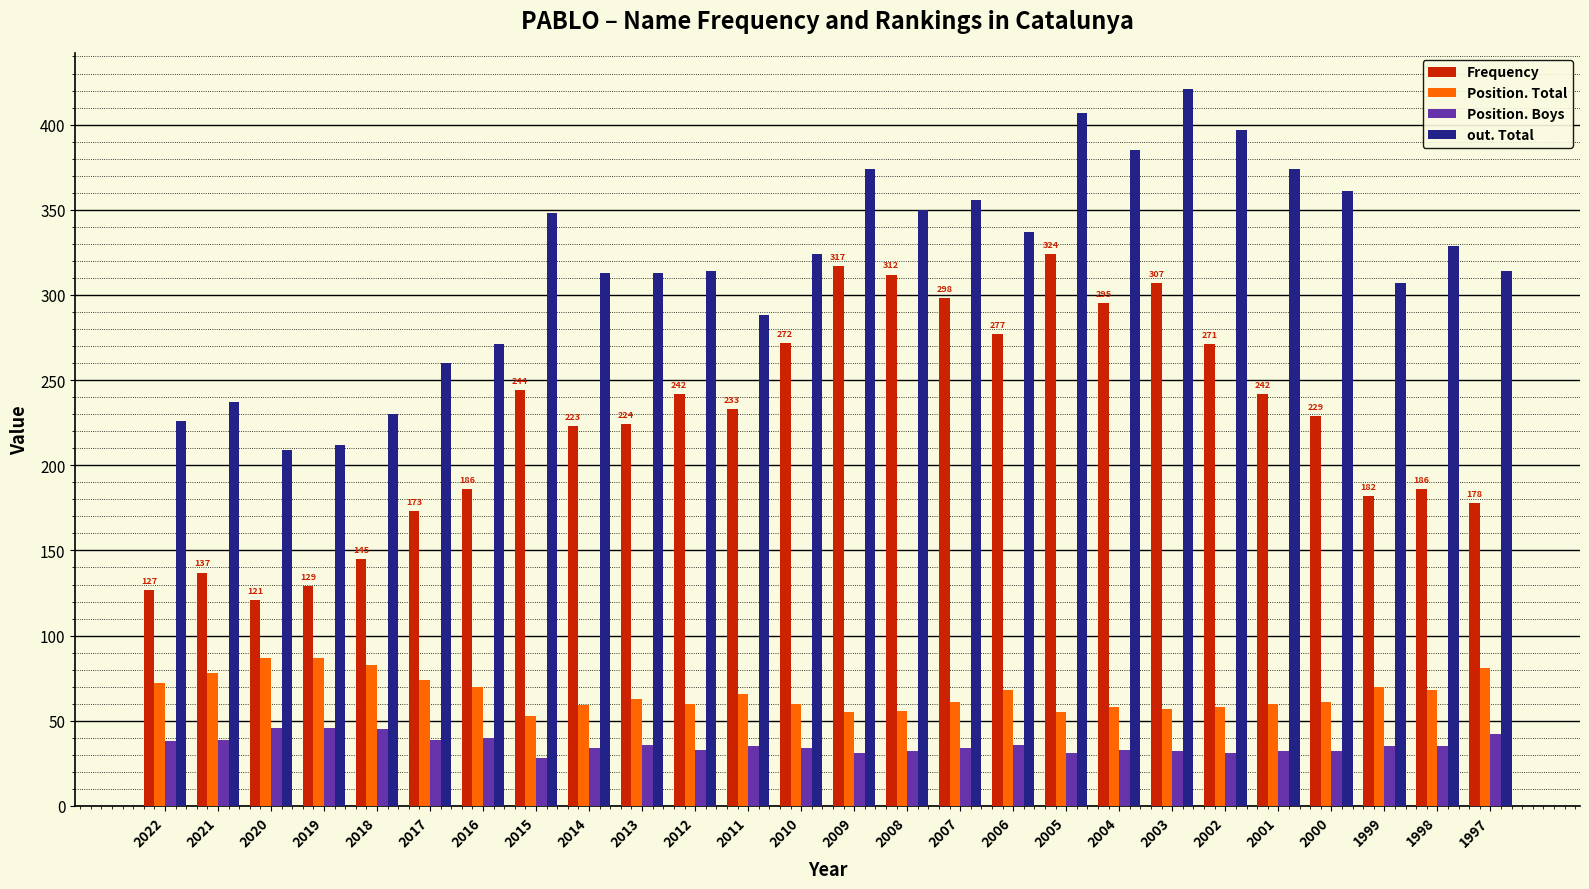

What is the difference between the maximum and minimum values in the Frequency series?

203